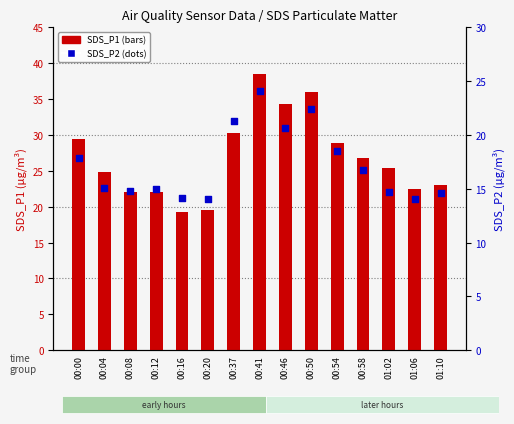

At which category is the sum across all series the highest?

00:41